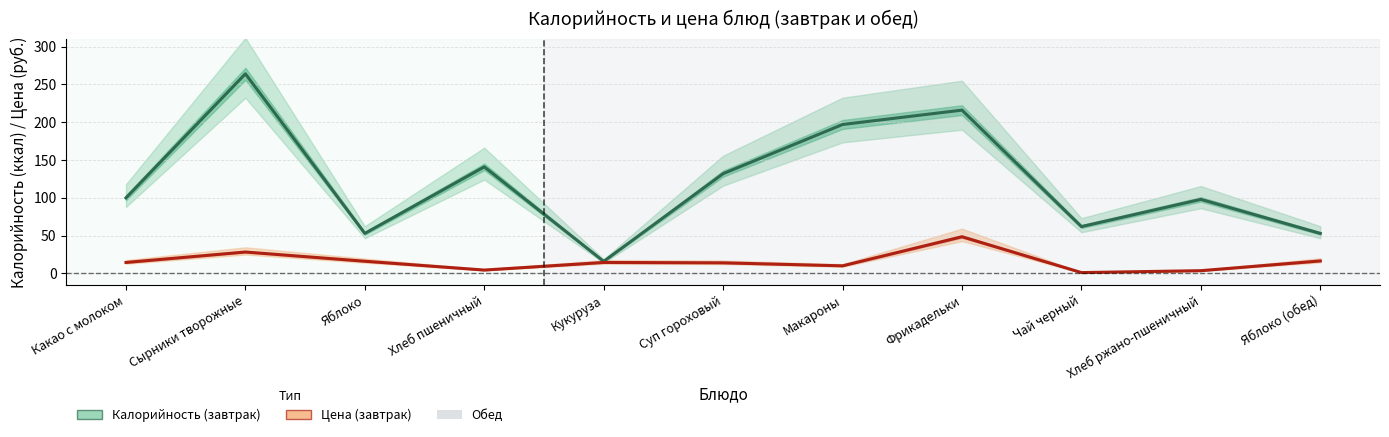

Is the value of Цена at Какао с молоком greater than the value of Калорийность at Сырники творожные?

No